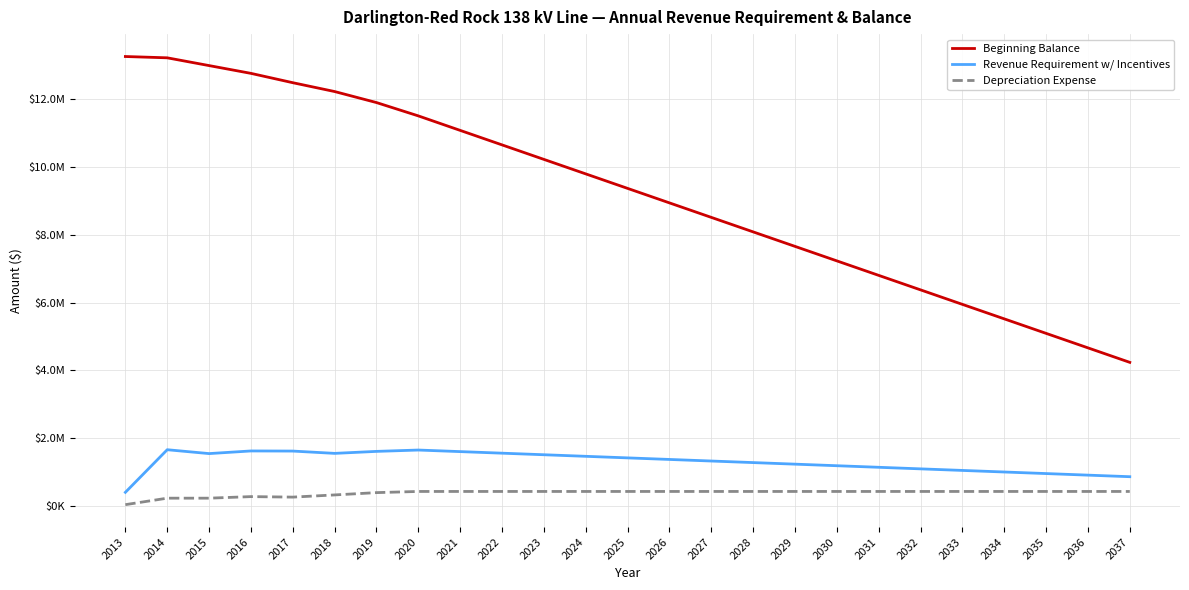

List the series in order of their peak value, highest first.

Beginning Balance, Revenue Requirement w/ Incentives, Depreciation Expense